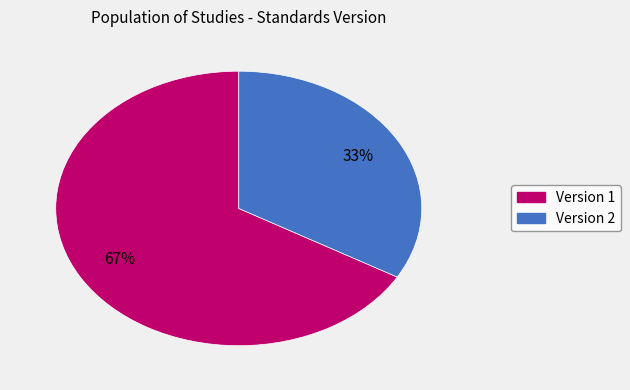

Is there a majority slice in this chart?

Yes